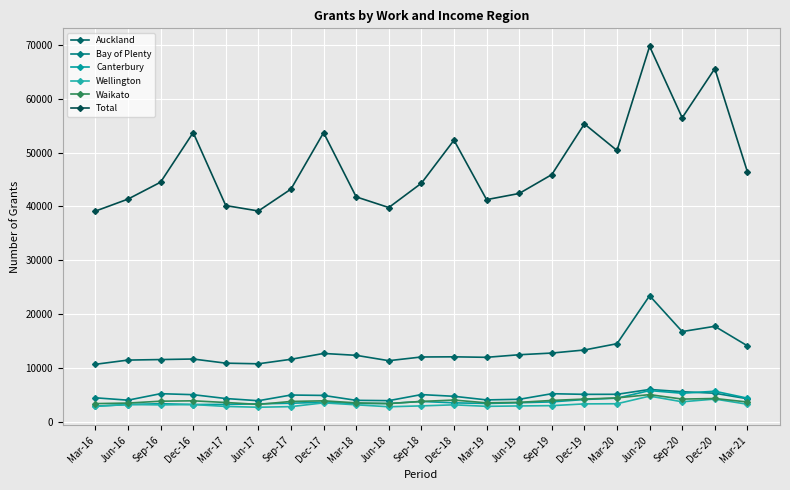

At which label does Bay of Plenty first exceed 4893?

Sep-16